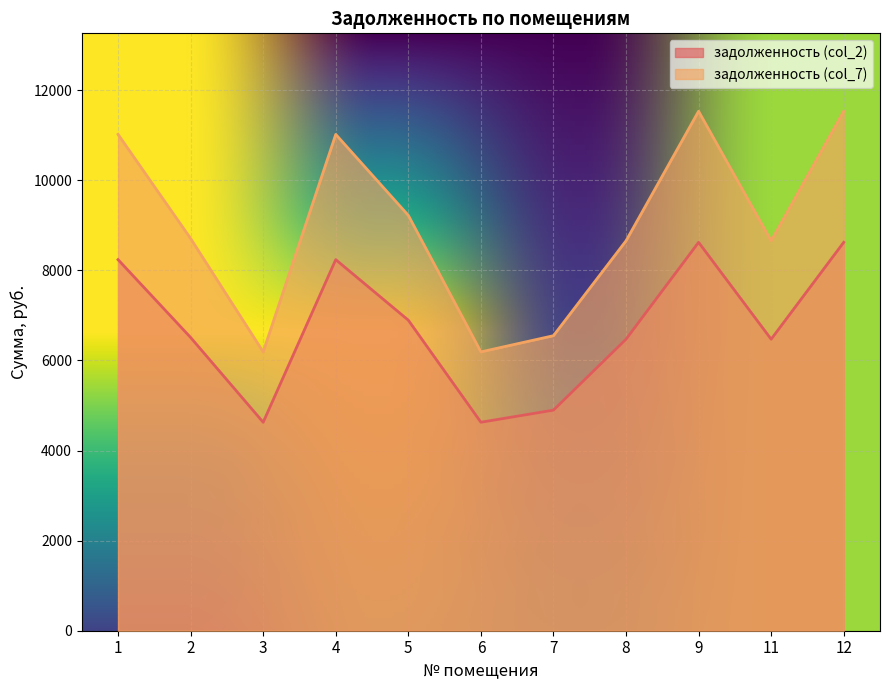

Rank the series at 9 from lowest to highest value.

задолженность (col_2), задолженность (col_7)